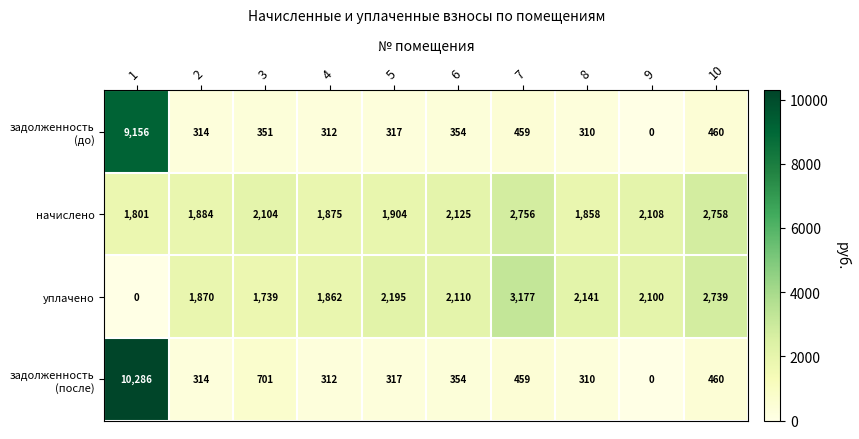

What is the total value across all series at 8?

4619